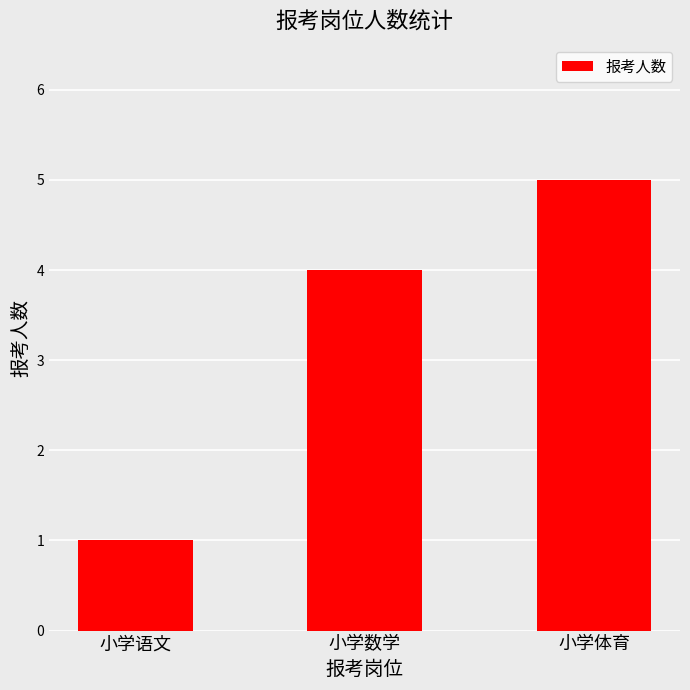

What is the label of the 2nd bar from the right?

小学数学